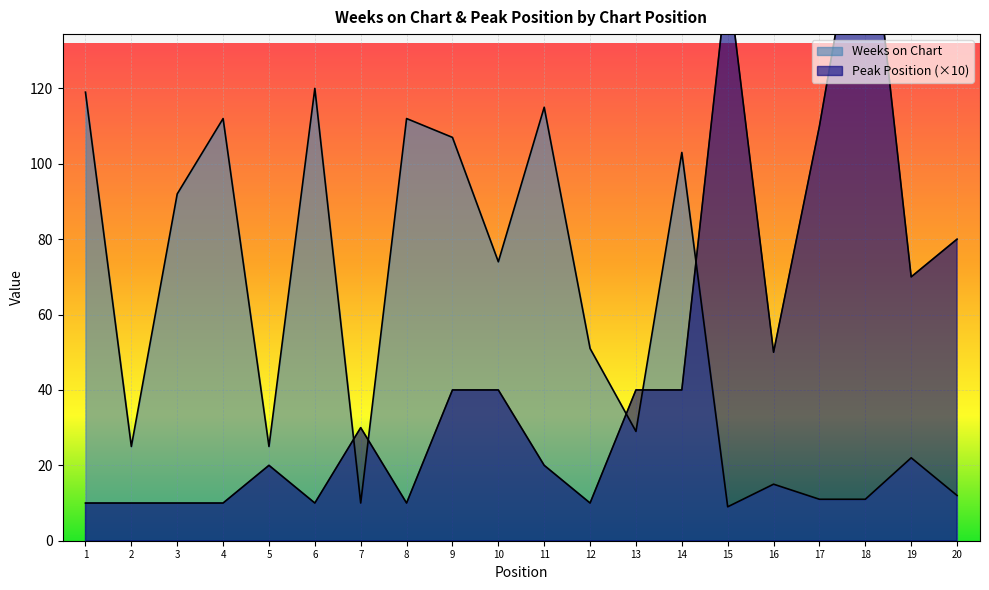

The value of Peak Position at 3 is 10. True or false?

True